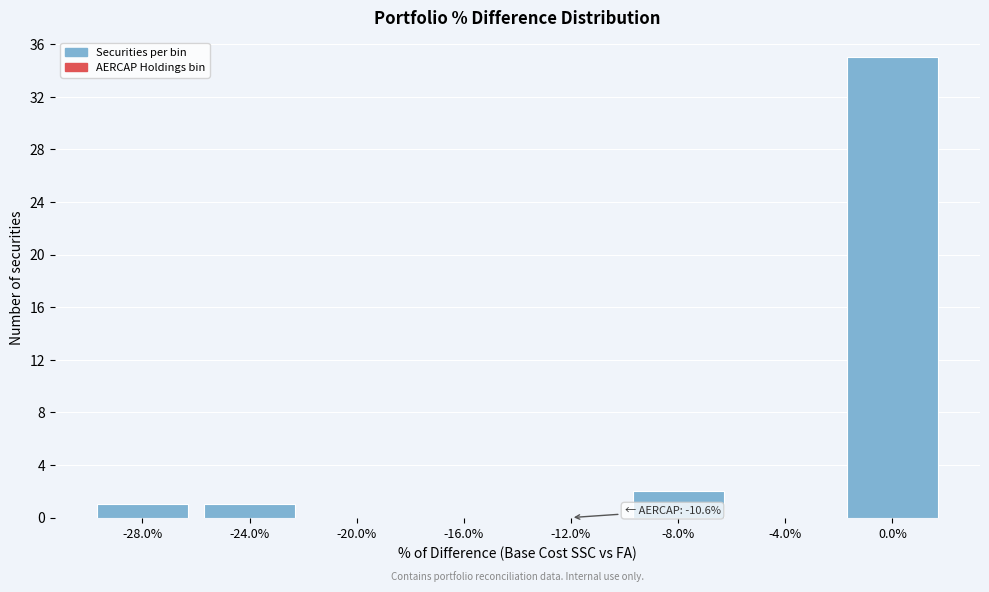

Reading right to left, what are all the values shown in this chart?

0.0%=35	-4.0%=0	-8.0%=2	-12.0%=0	-16.0%=0	-20.0%=0	-24.0%=1	-28.0%=1